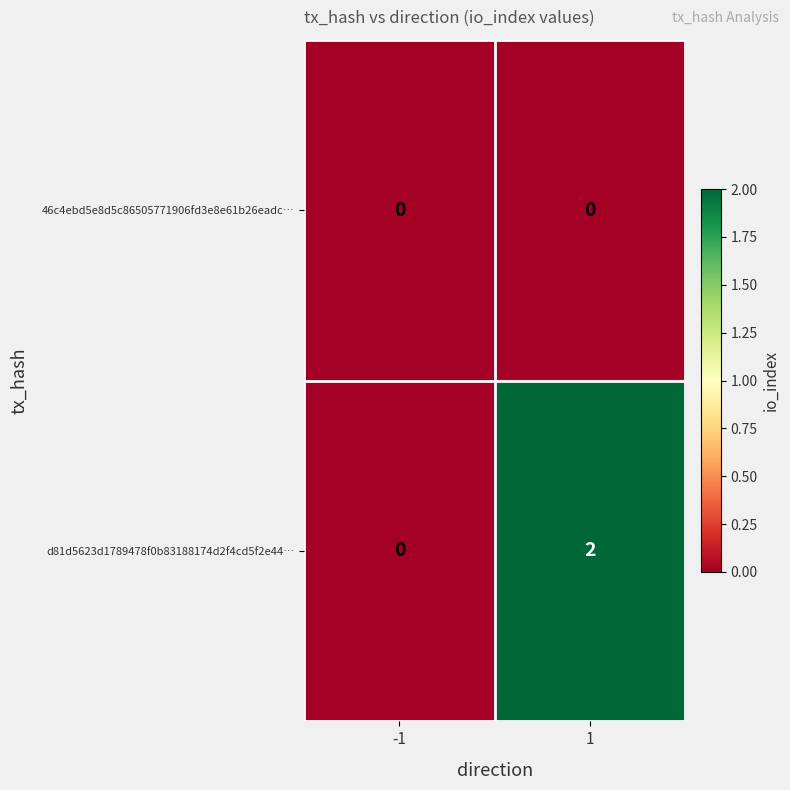

Reading left to right, transcribe all the data shown in this chart.

46c4ebd5e8d5c86505771906fd3e8e61b26eadc…: -1=0	1=0
d81d5623d1789478f0b83188174d2f4cd5f2e44…: -1=0	1=2